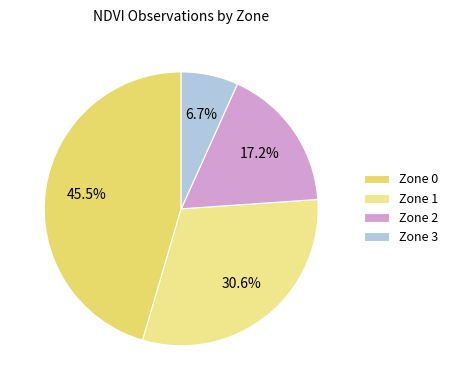

What percentage is the Zone 3 slice, to the nearest percent?

7%